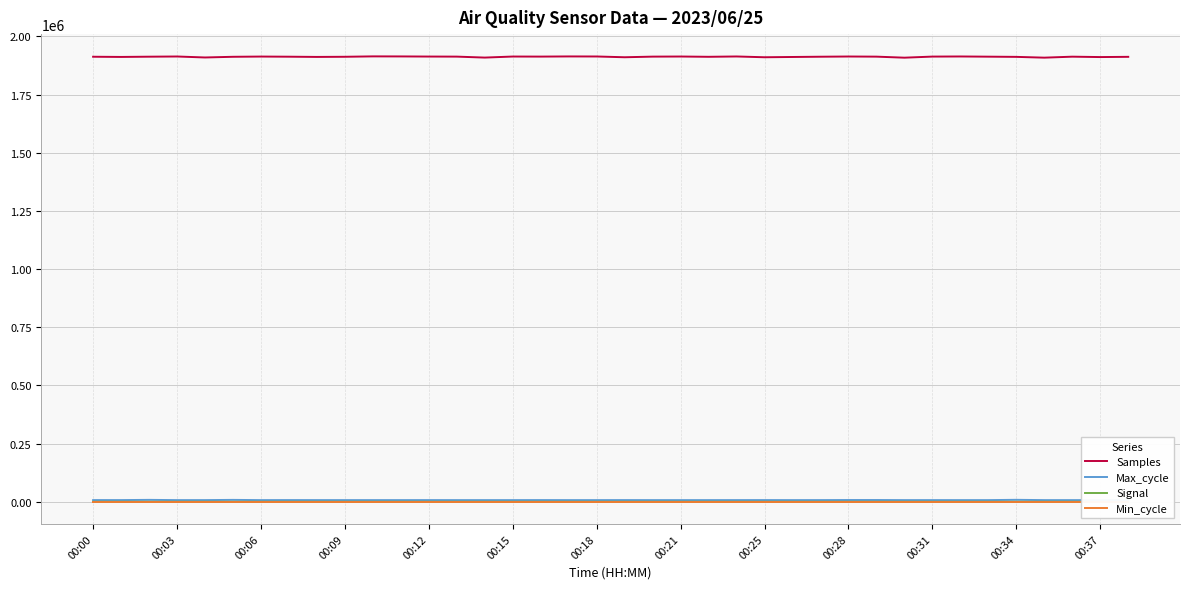

What value does the Samples series have at 00:06, to the nearest 10?

1913220